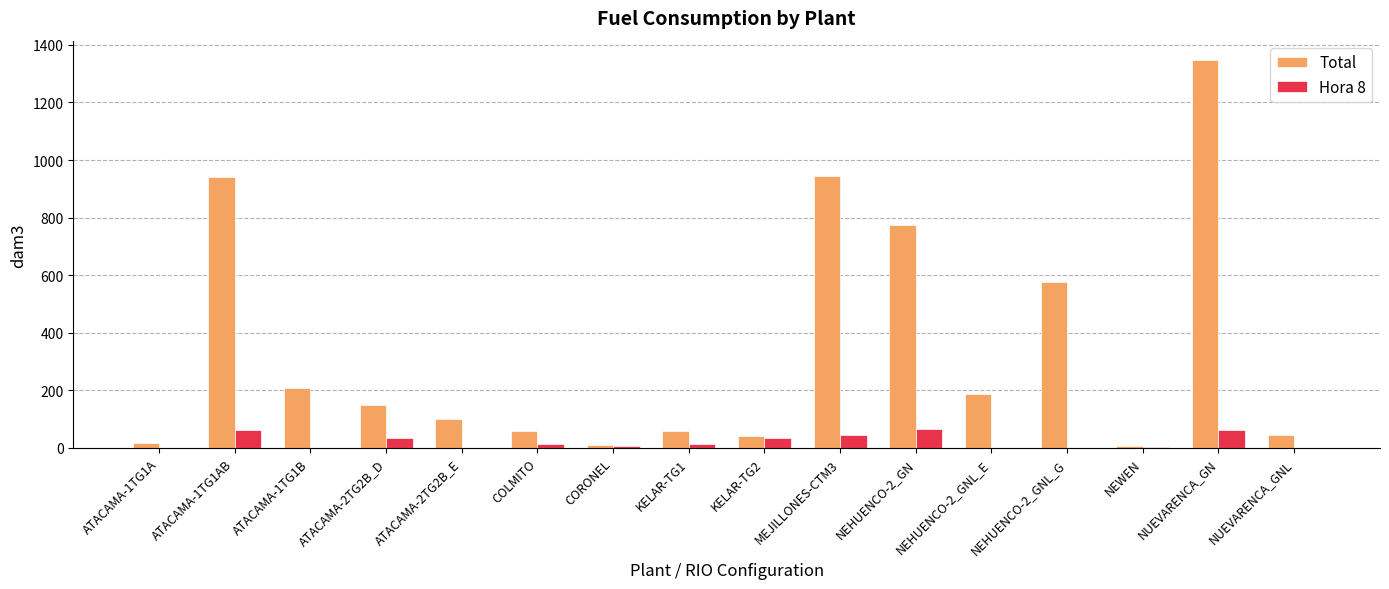

Between ATACAMA-2TG2B_D and CORONEL, which series saw the biggest shift?

Total